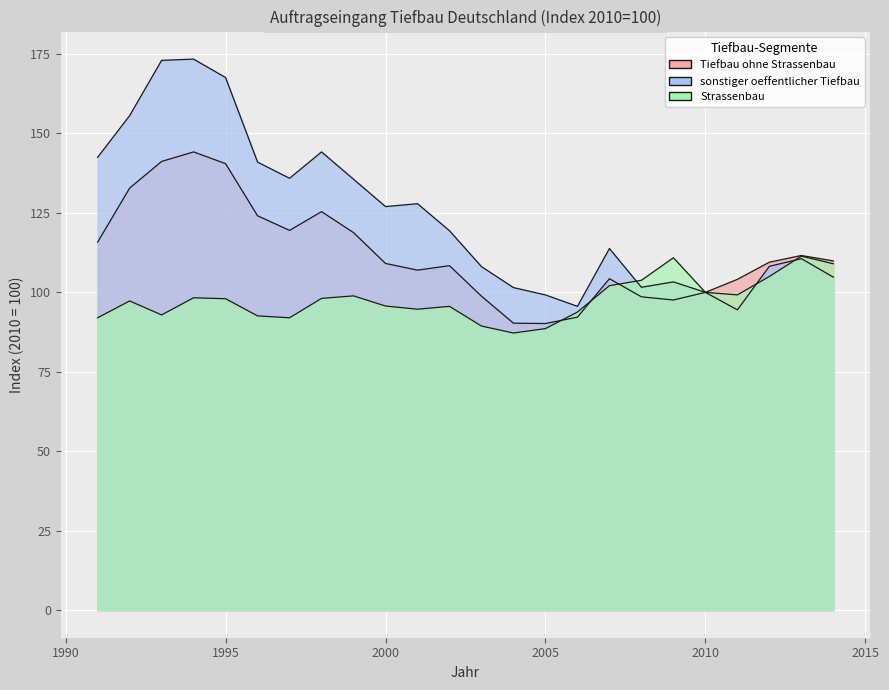

Where does the Strassenbau series first go above 98?

1994